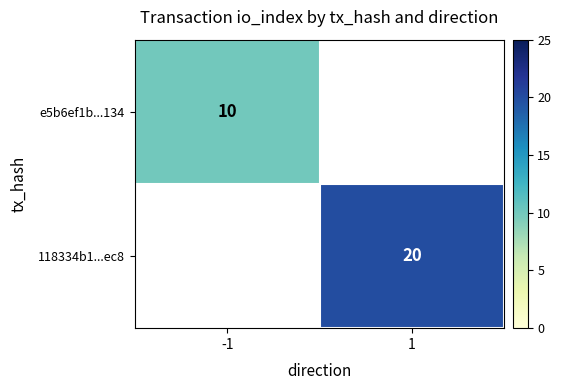

Is it true that e5b6ef1b...134 equals 10 at -1?

True